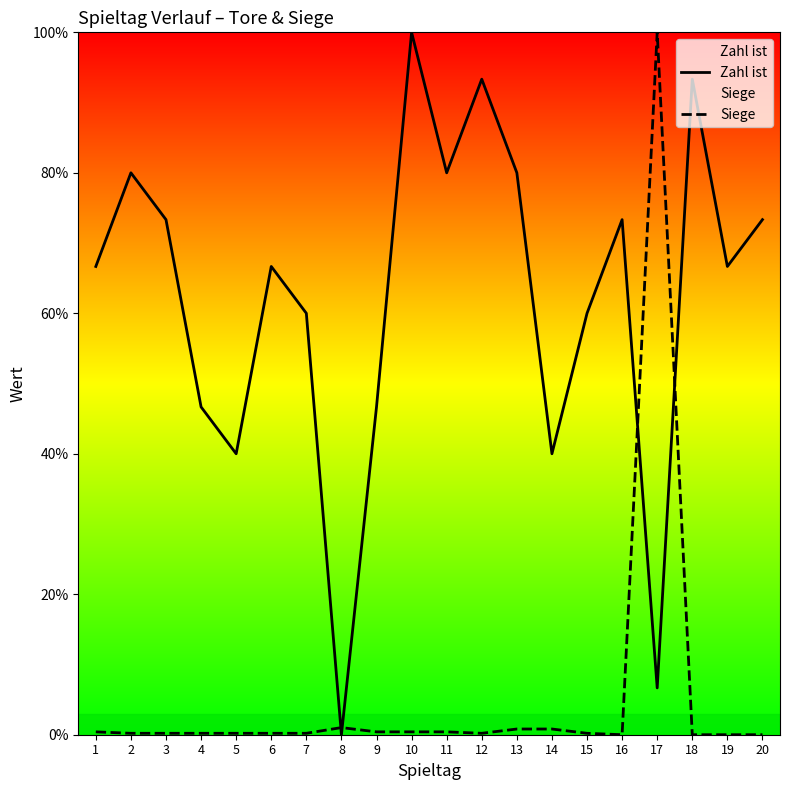

What is the value of the Zahl ist point at the 7th from the left?

60.0